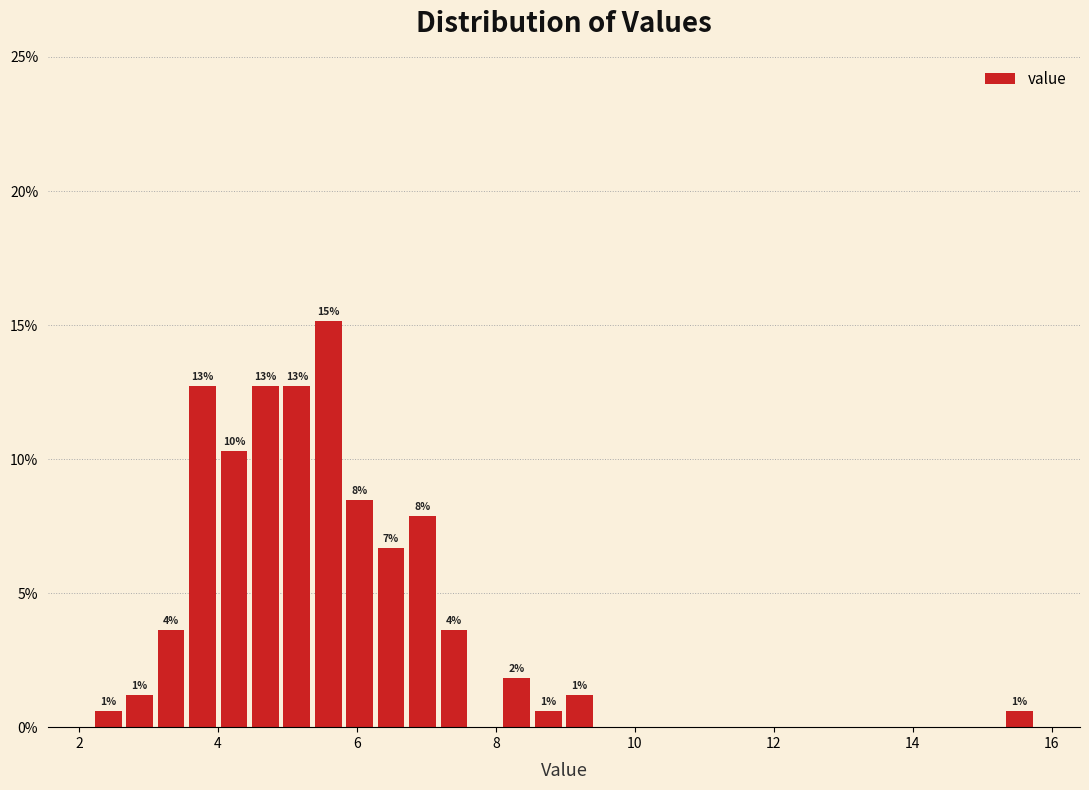

Around what value on the x-axis is the tallest bar? Give the approximate position of its centre, as read against the axis.

5.6